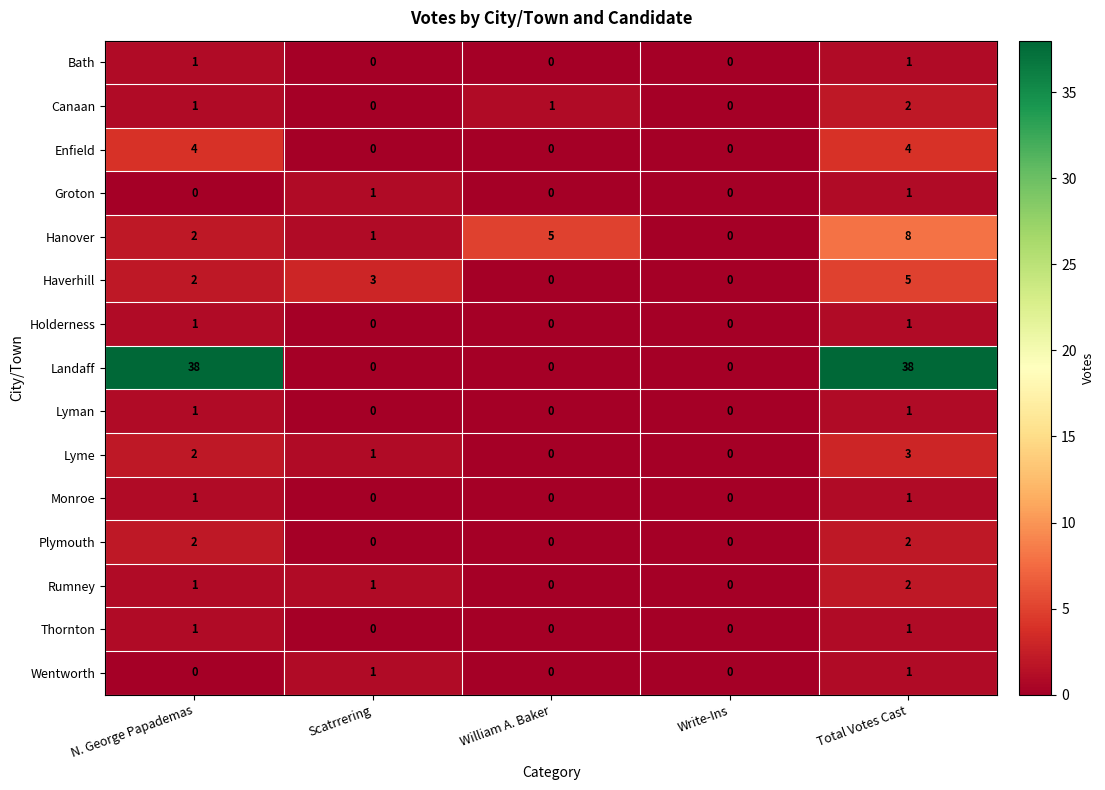

What is the sum of all Hanover values?

16